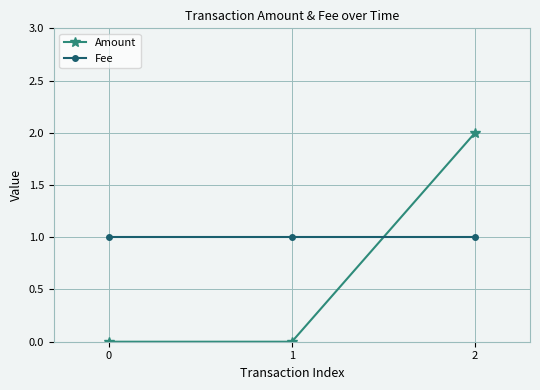

Rank the series at 0 from lowest to highest value.

Amount, Fee